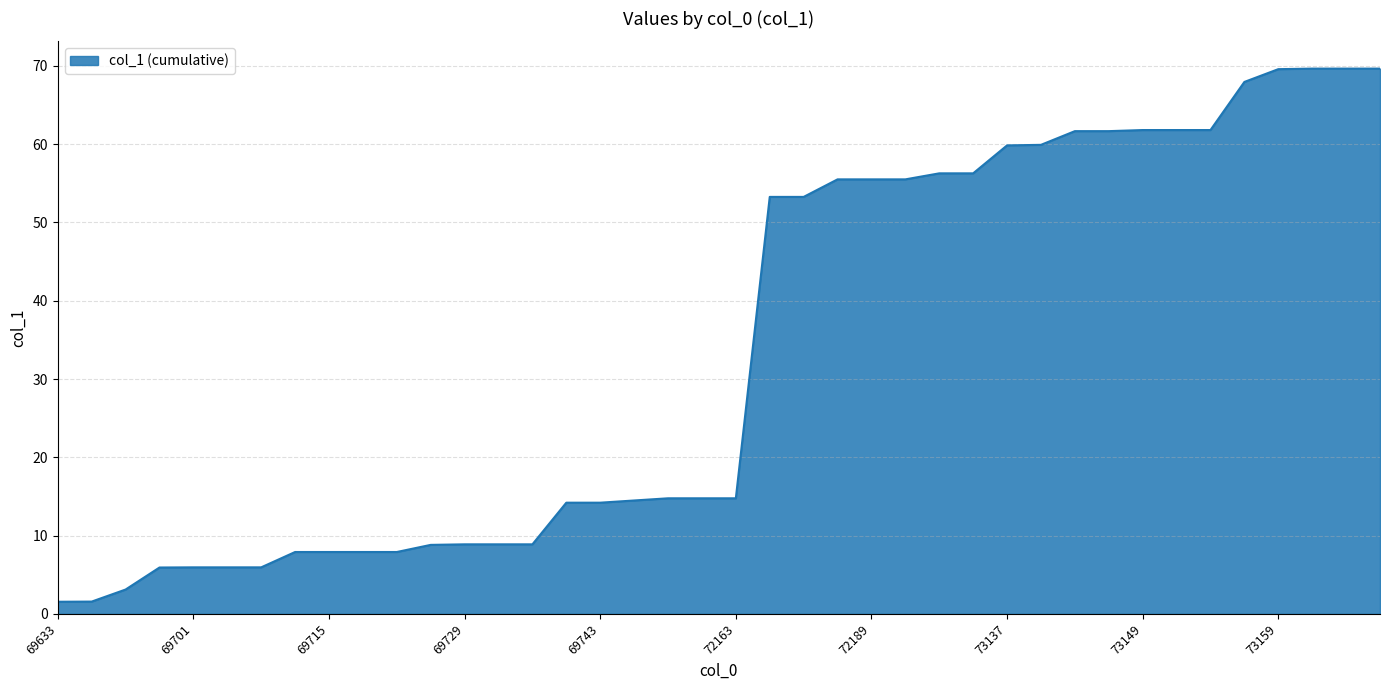

What is the difference between the maximum and minimum values?

68.1